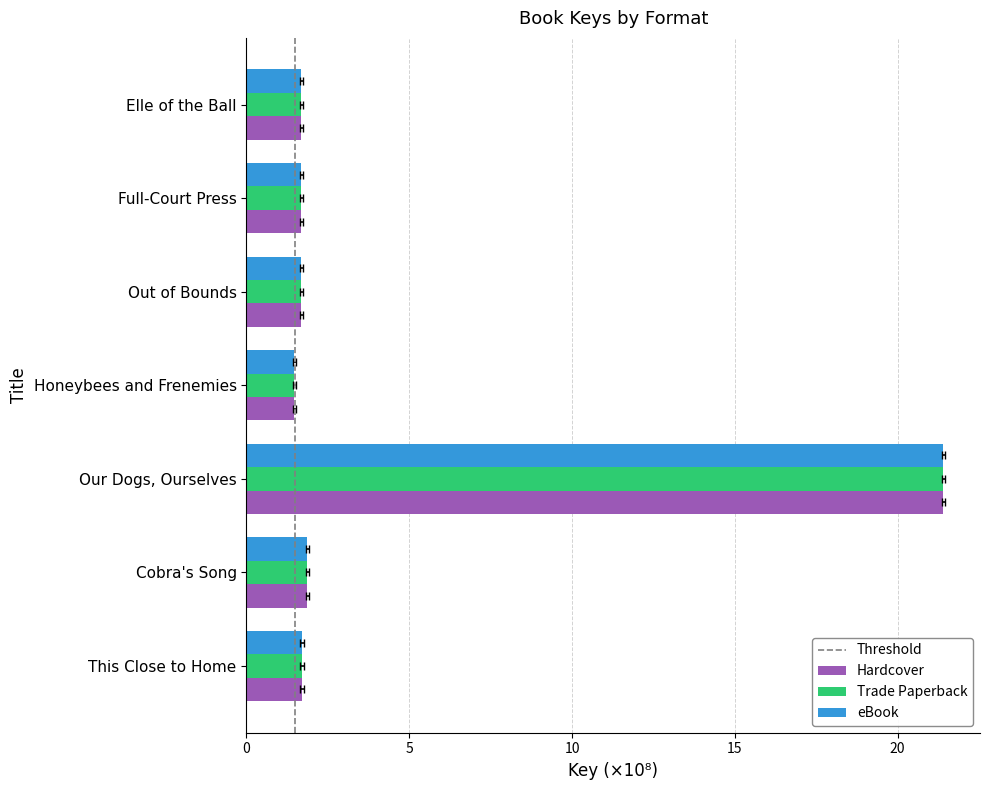

Is it true that Trade Paperback equals 12.5 at Our Dogs, Ourselves?

False